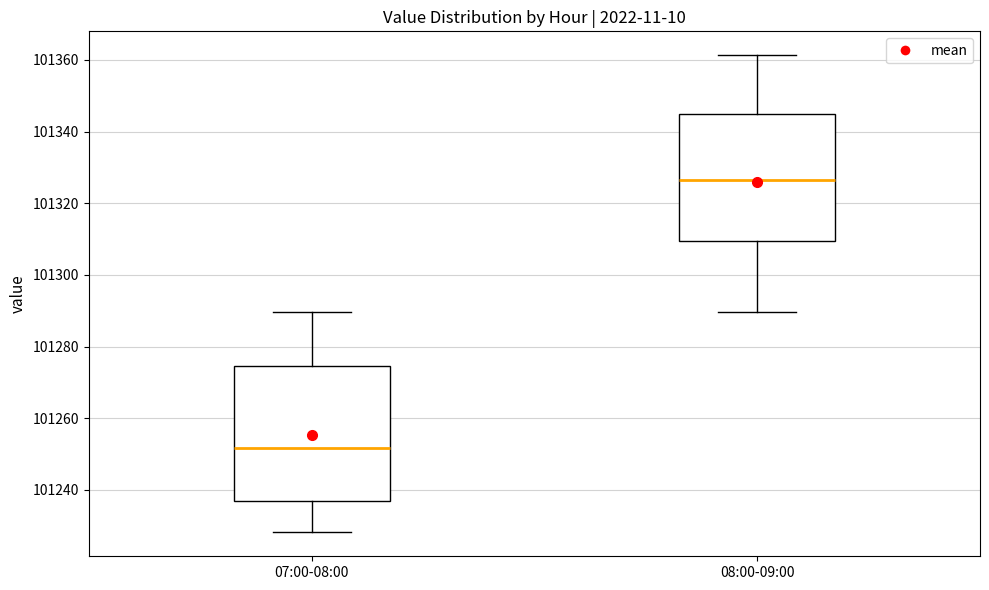

Where is the upper edge of the box for 07:00-08:00 on the y-axis? The values are not printed on the chart, so give them approximately, as read against the axis.

101274